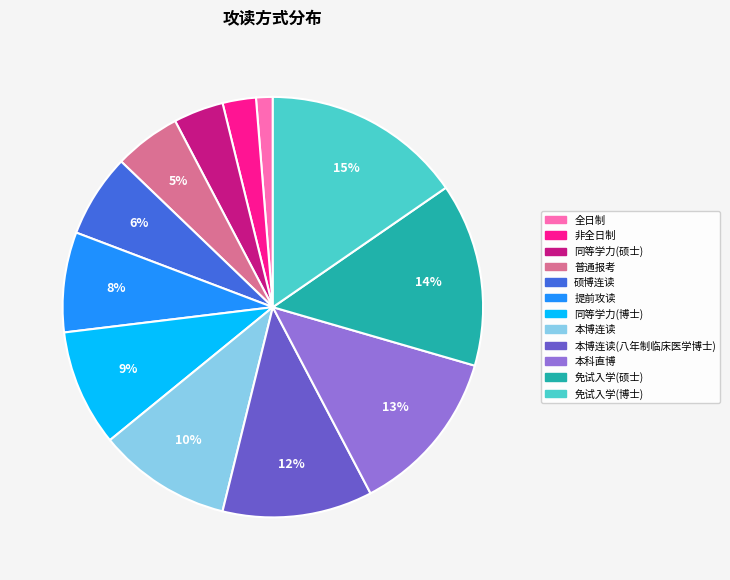

Is there any slice that represents more than half of the pie?

No